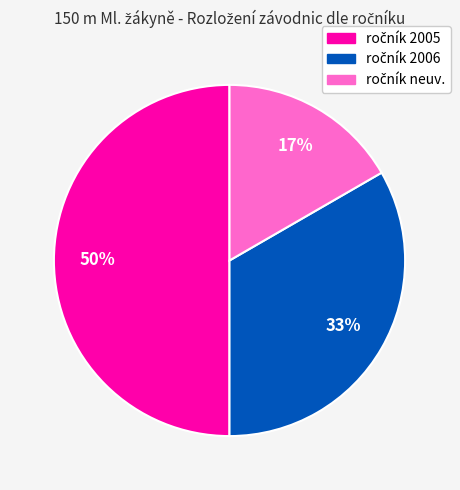

To the nearest percent, what is the difference between the largest and smallest slice percentages?

33%